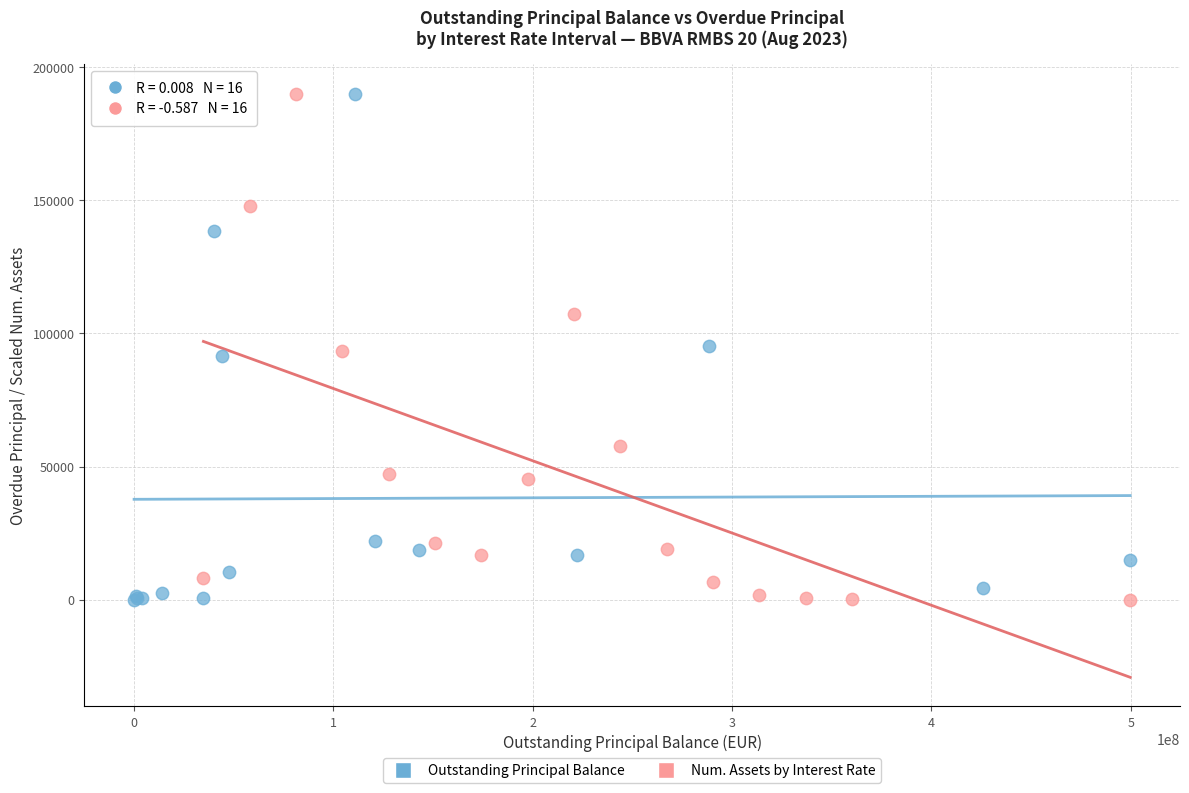

What are all the series names shown in the legend?

Outstanding Principal Balance, Num. Assets by Interest Rate